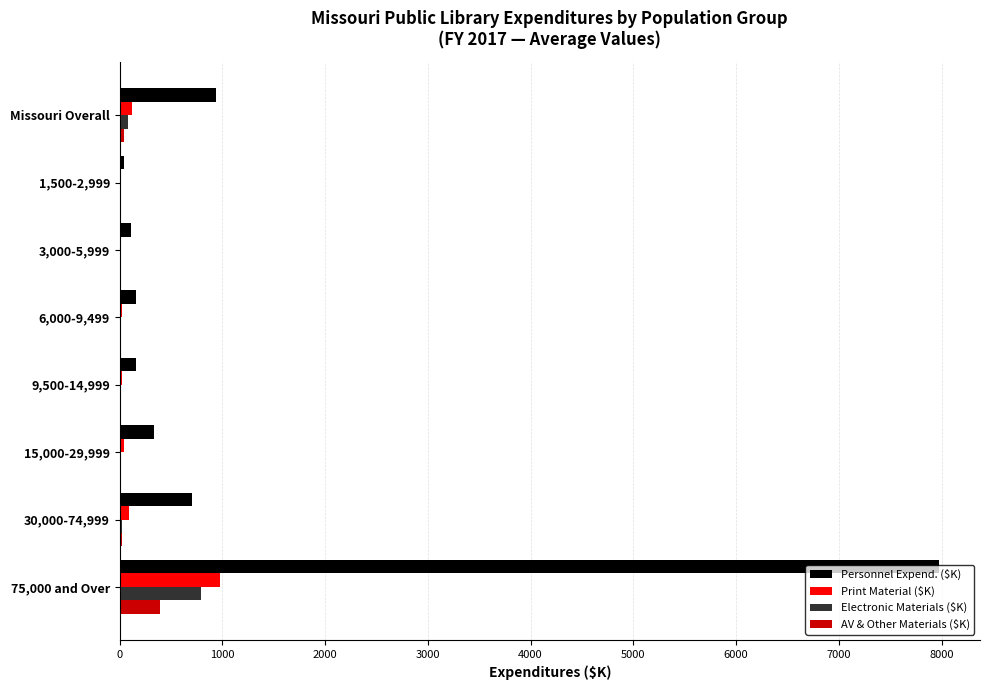

How many data points in Print Material ($K) are above 46?

4